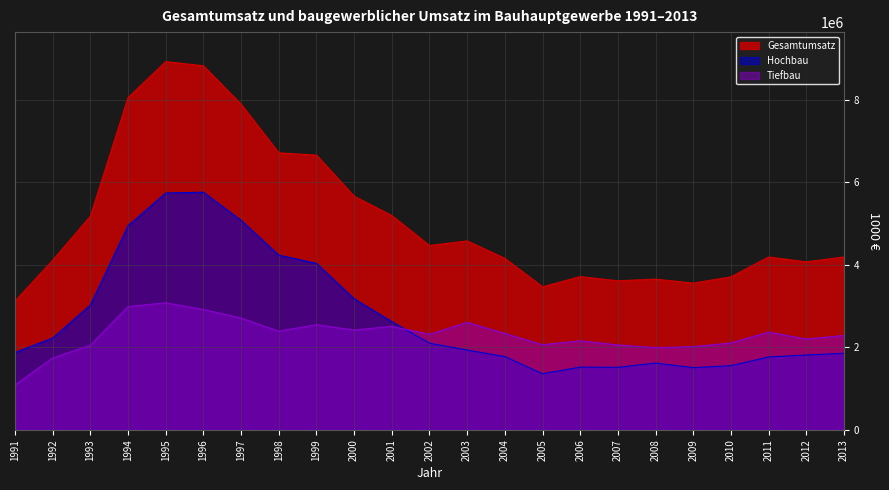

True or false: Hochbau and Gesamtumsatz intersect in this chart.

False